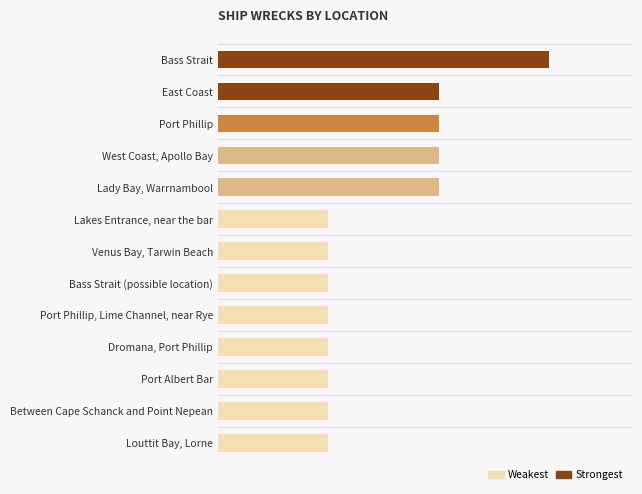

Between Between Cape Schanck and Point Nepean and Port Albert Bar, which is larger?

Between Cape Schanck and Point Nepean